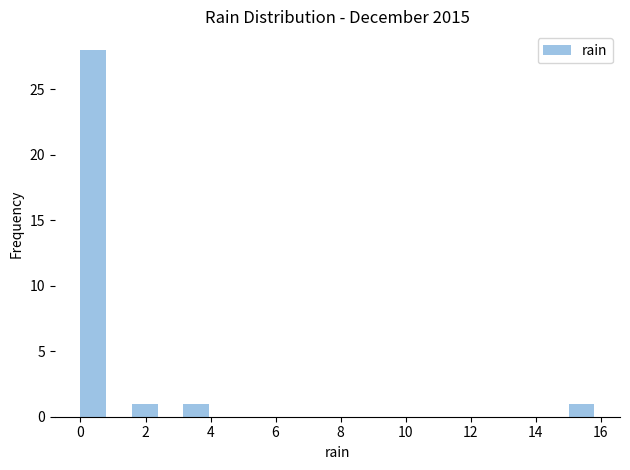

Around what value on the x-axis is the tallest bar? Give the approximate position of its centre, as read against the axis.

0.4